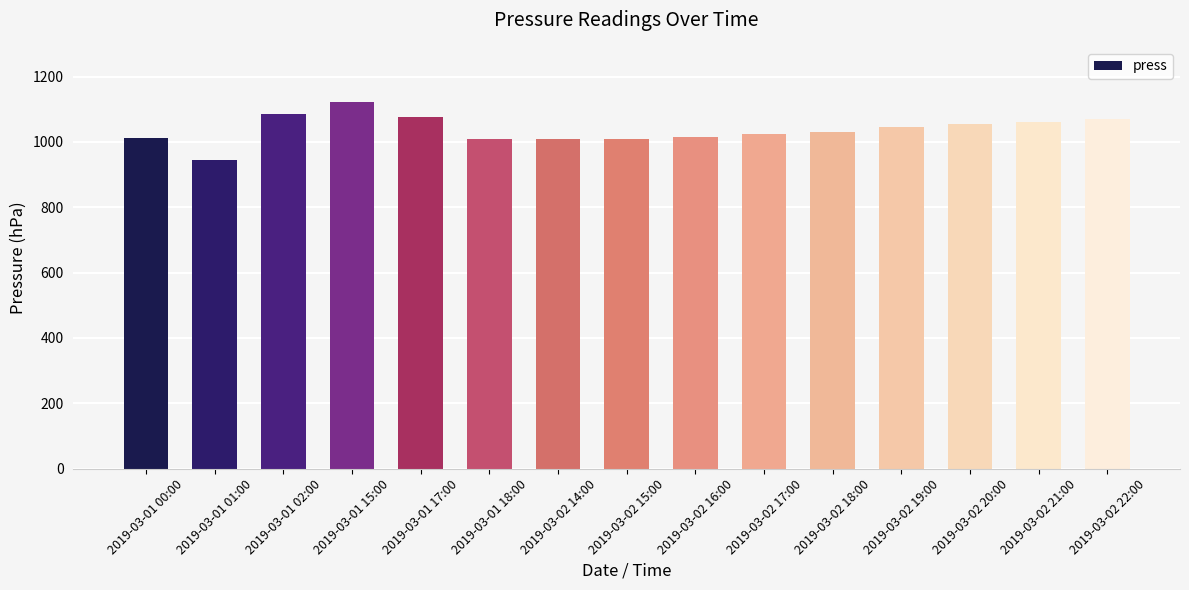

What is the difference between the maximum and minimum values?

178.4